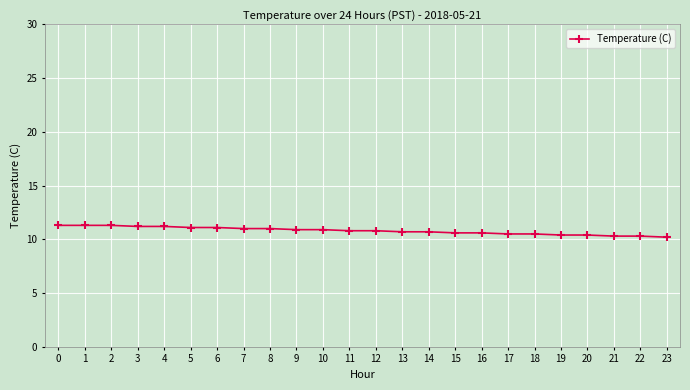

What is the change in value from 10 to 14?

-0.2